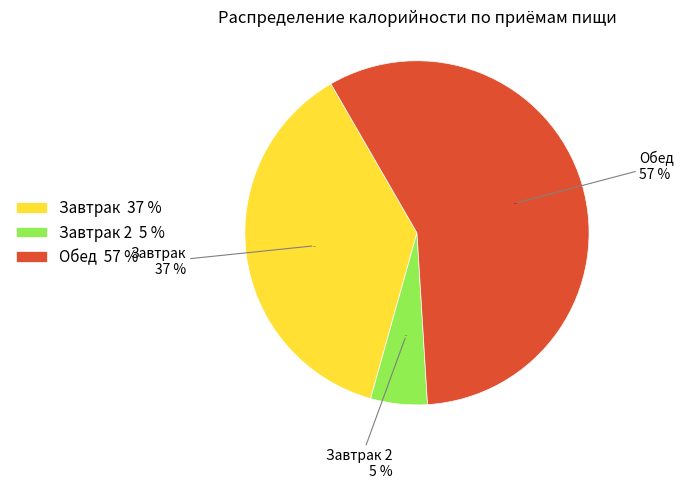

Which category accounts for the majority?

Обед